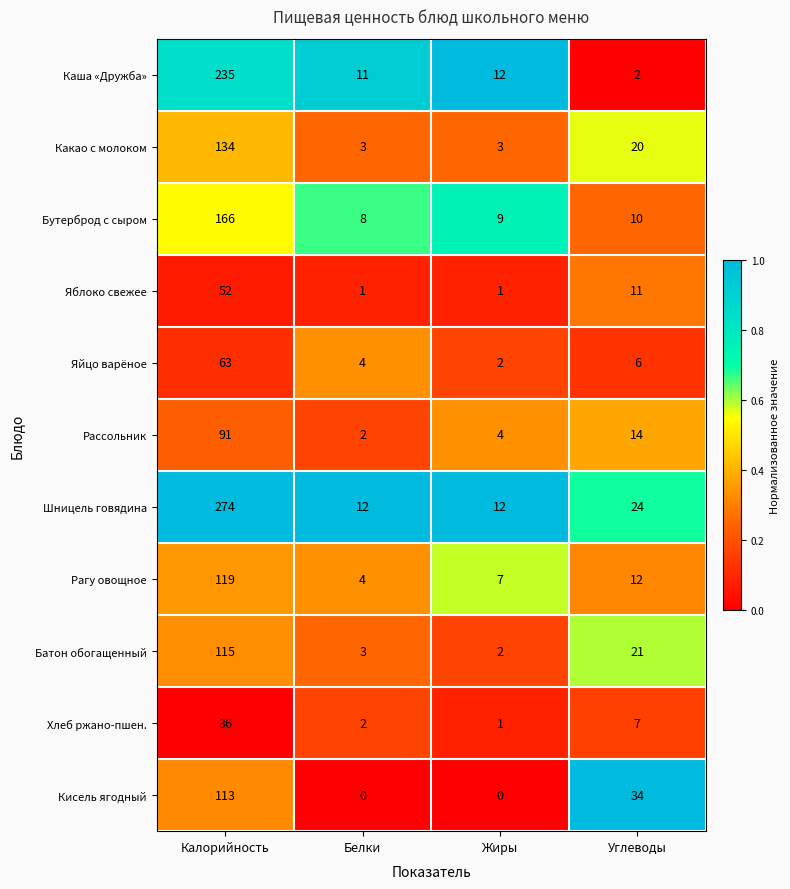

Which category has the lowest value in the Яйцо варёное series?

Жиры